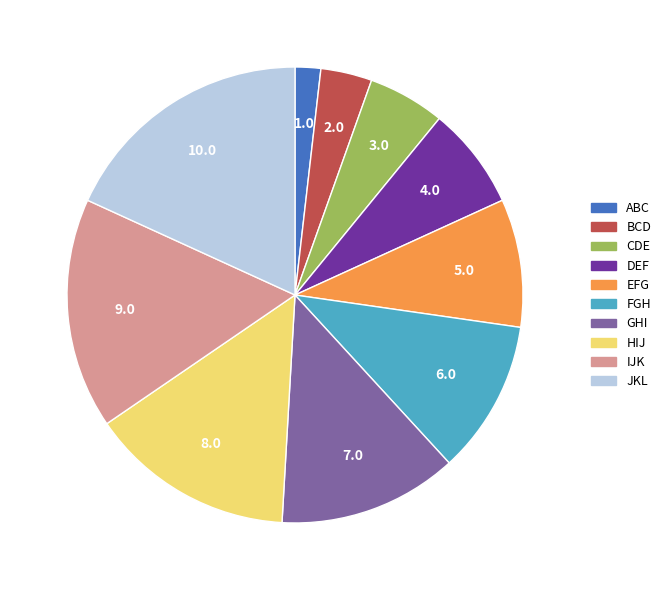

Approximately how many times larger is the value at DEF compared to BCD?

2.0